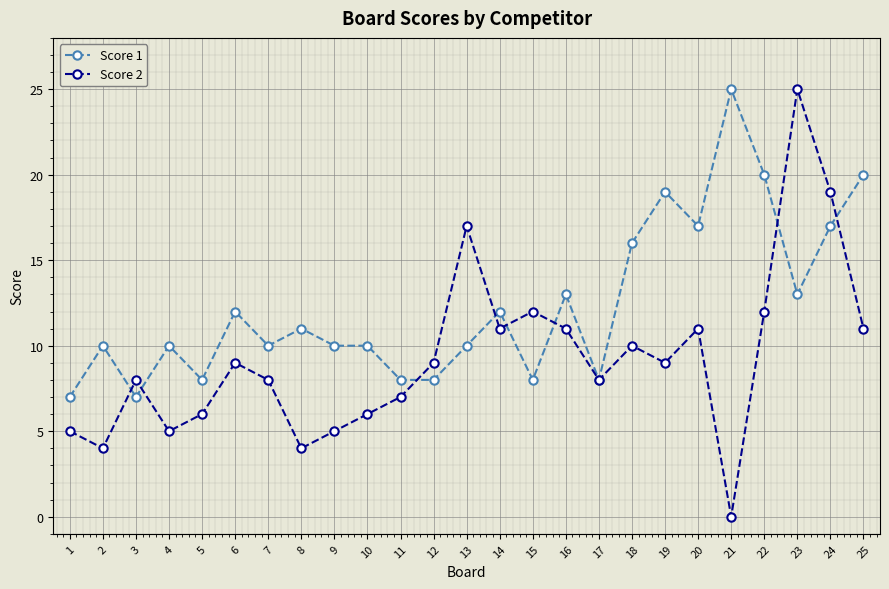

Is it true that Score 1 equals 8 at 17?

True